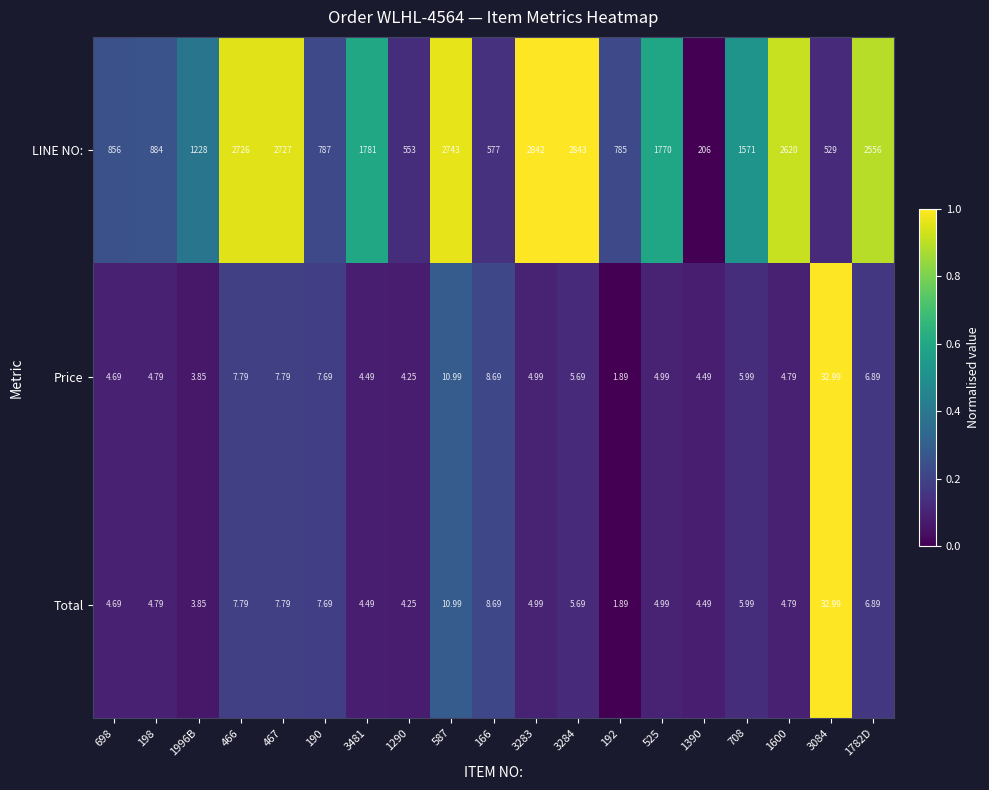

Which series changed the most between 1390 and 708?

LINE NO: